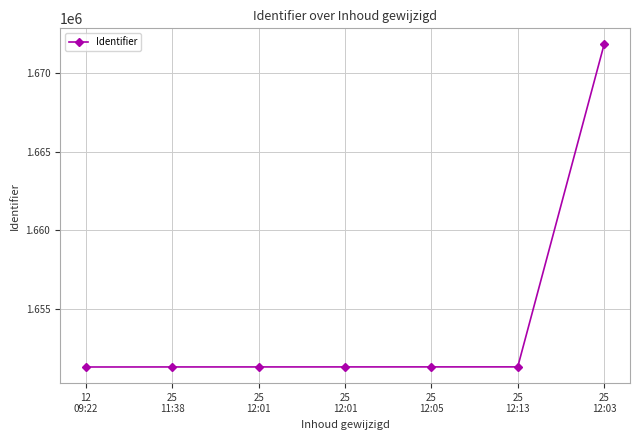

At which label does the data first exceed 1651325?

25
12:05